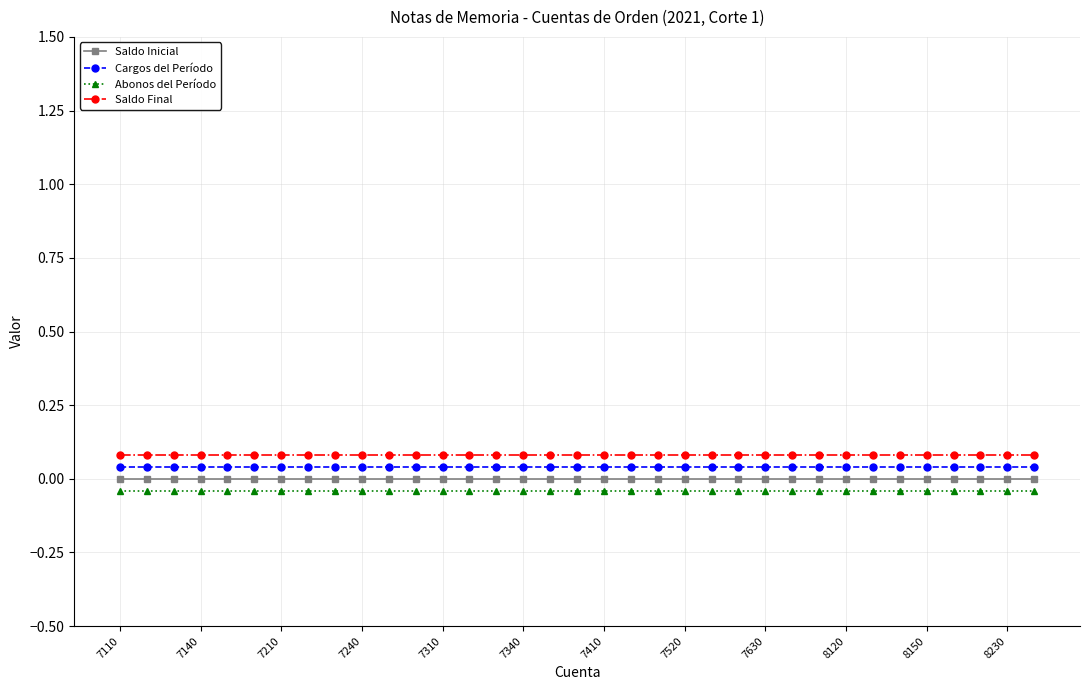

Rank the series by their maximum value, from lowest to highest.

Abonos del Período, Saldo Inicial, Cargos del Período, Saldo Final